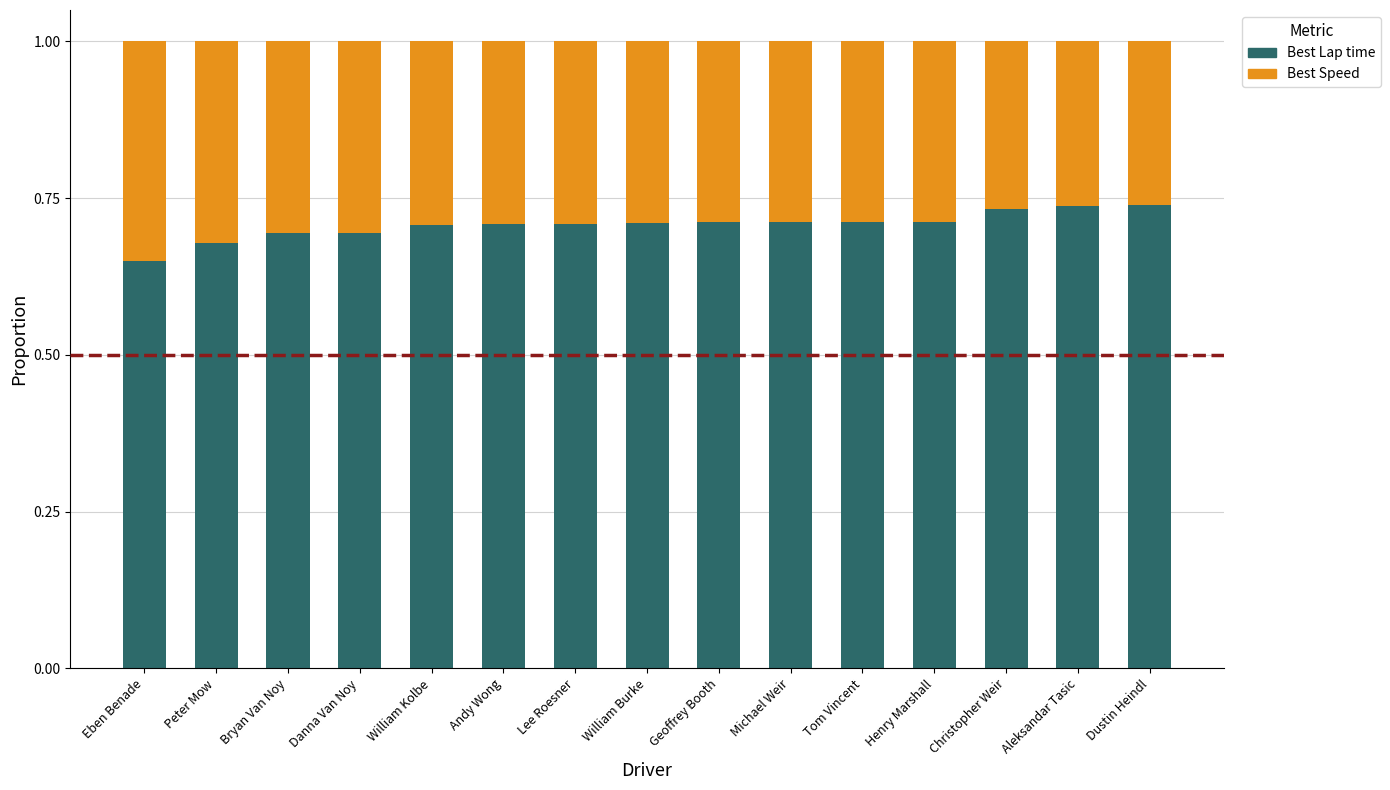

At which label does Best Lap time reach its minimum?

Eben Benade